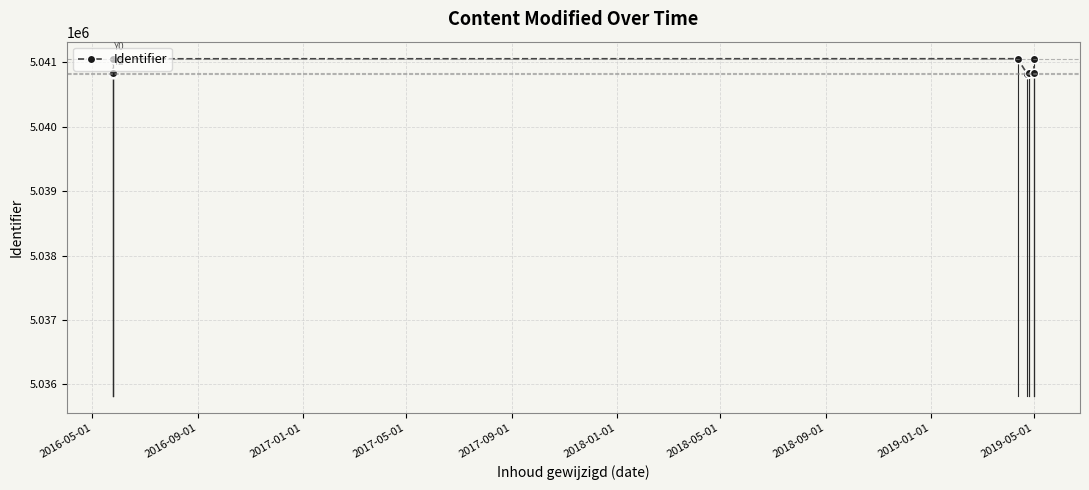

Reading left to right, list all the values displayed in this chart.

5040822	5040823	5040843	5041055	5041056	5041057	5040825	5040830	5040834	5040836	5040841	5041060